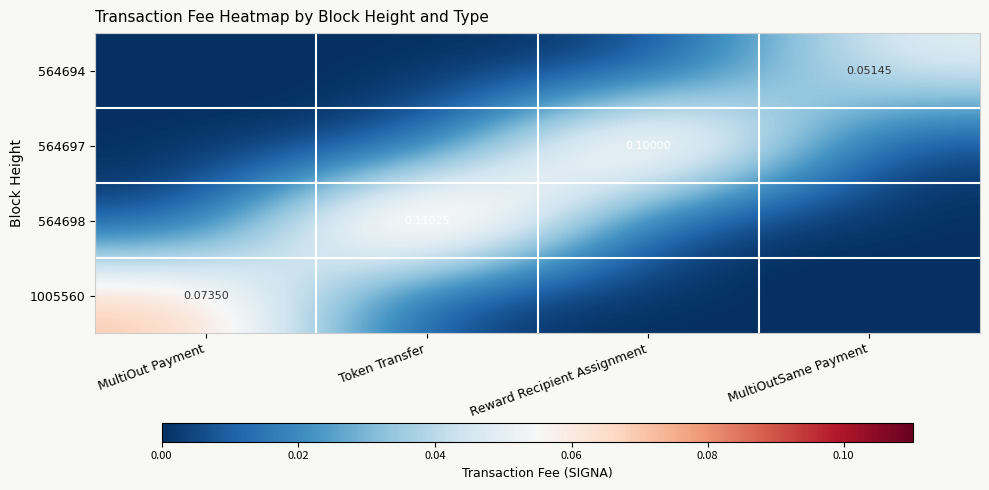

Which has a higher value, Token Transfer or MultiOutSame Payment?

MultiOutSame Payment